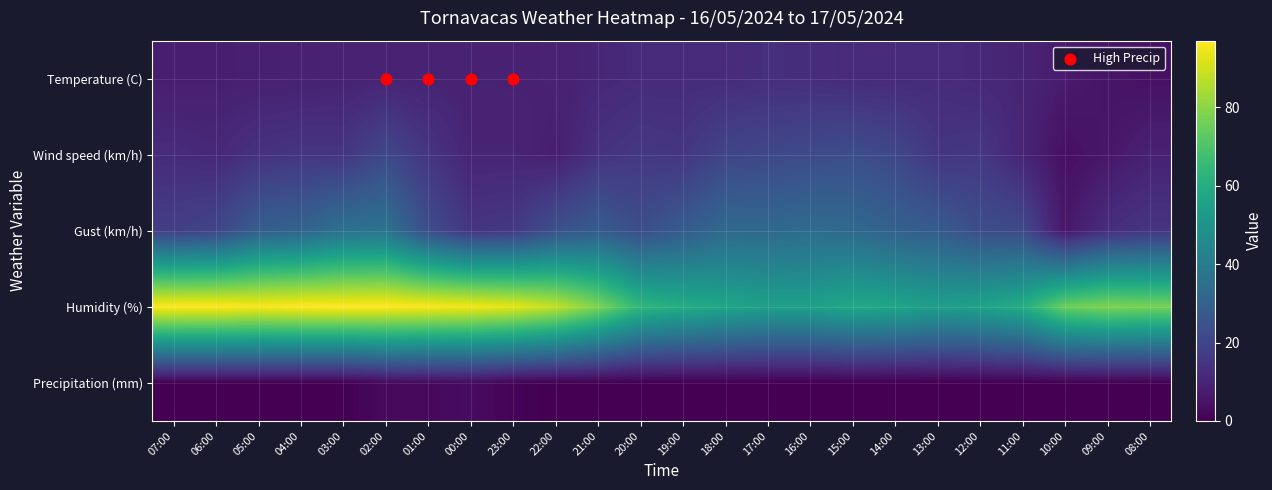

Which series has the widest spread of values?

Humidity (%)